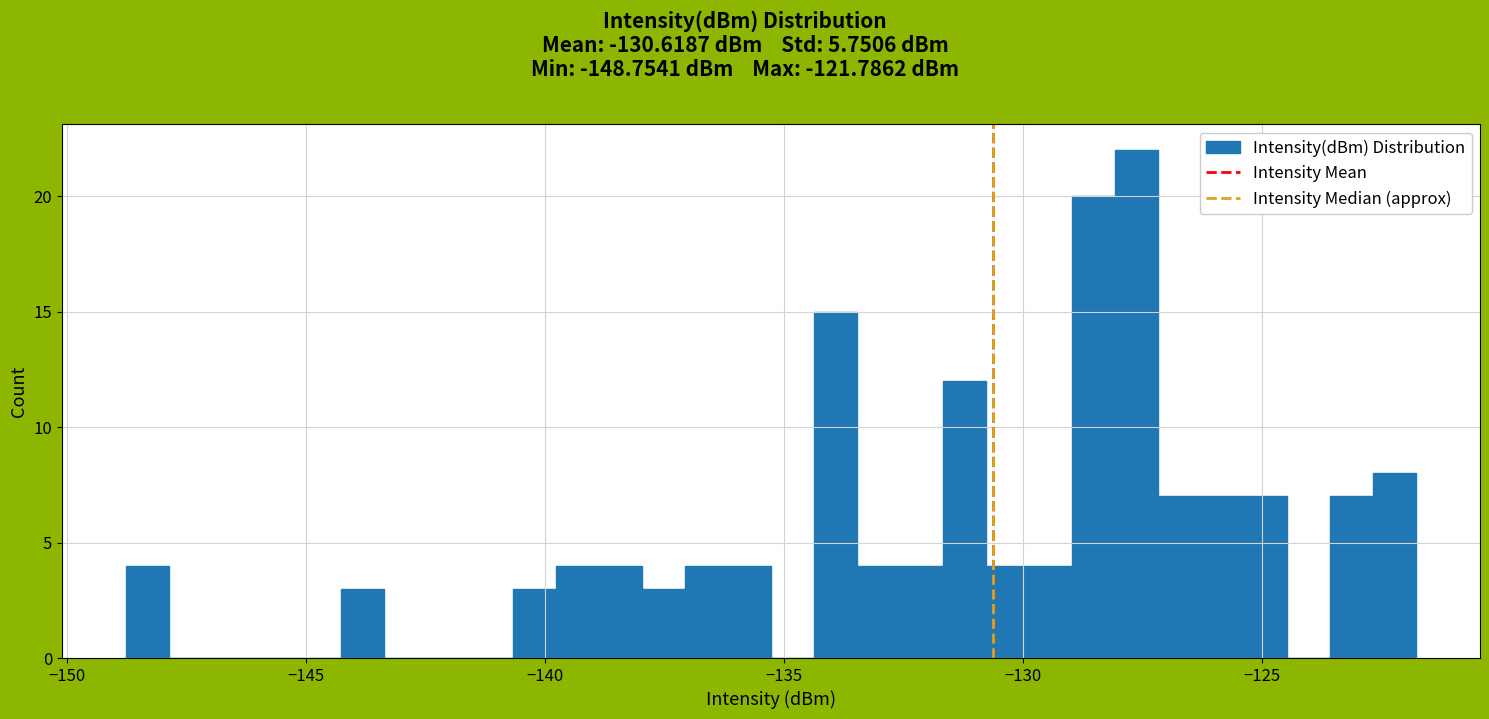

Around what value on the x-axis is the tallest bar? Give the approximate position of its centre, as read against the axis.

-127.5